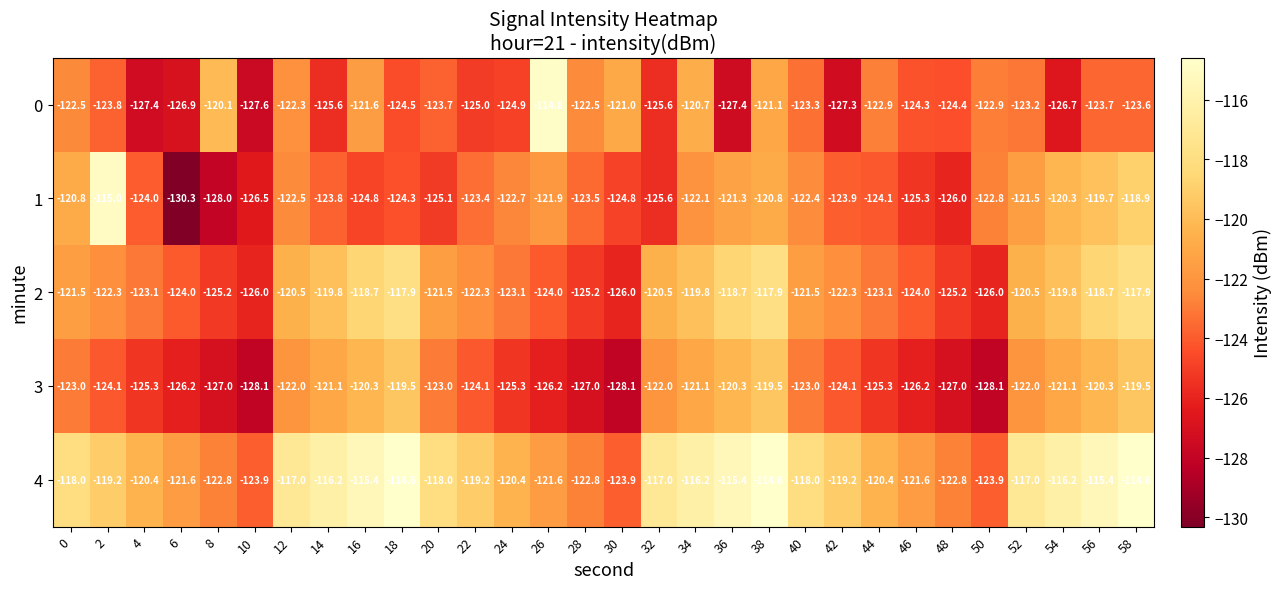

What is the spread (max minus min) of values at 54?

10.5